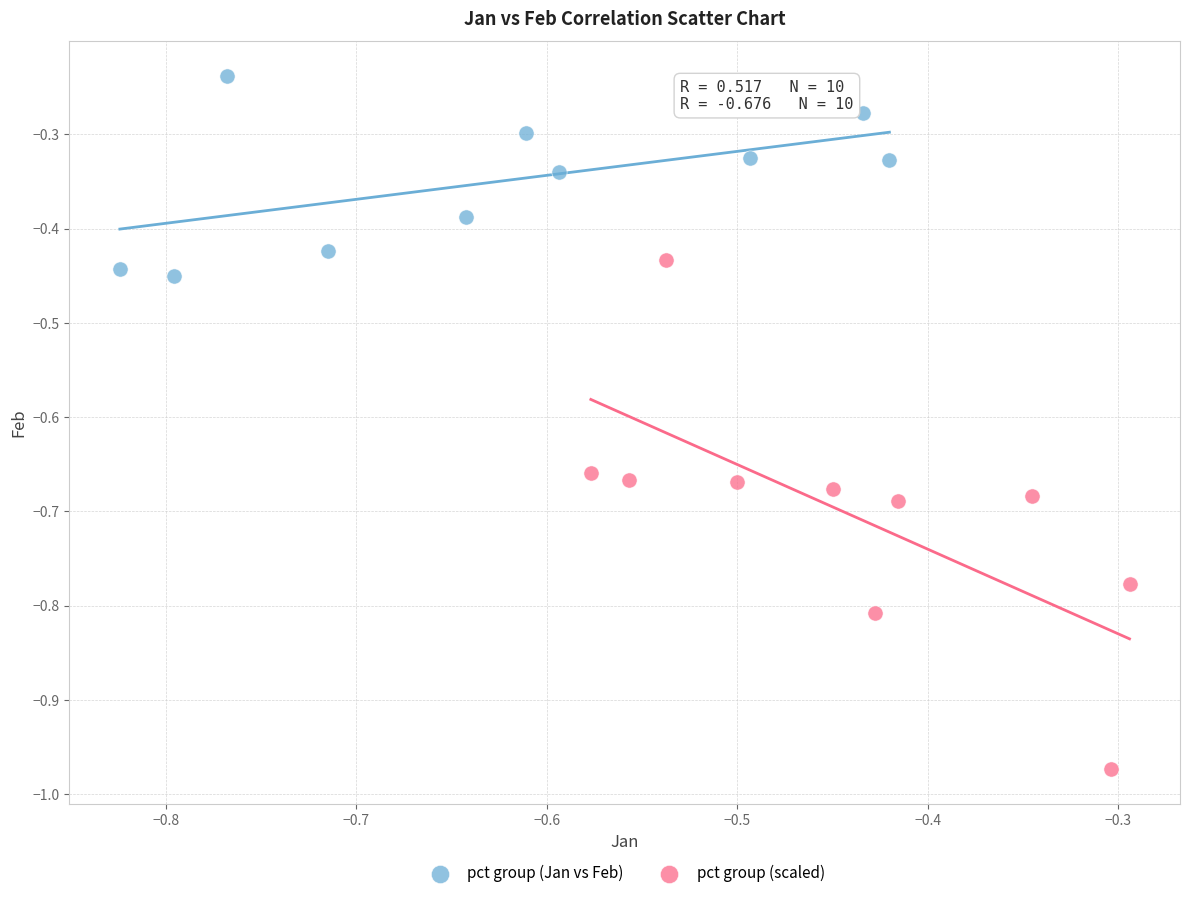

Which series has the widest spread of Y values?

pct group (scaled)